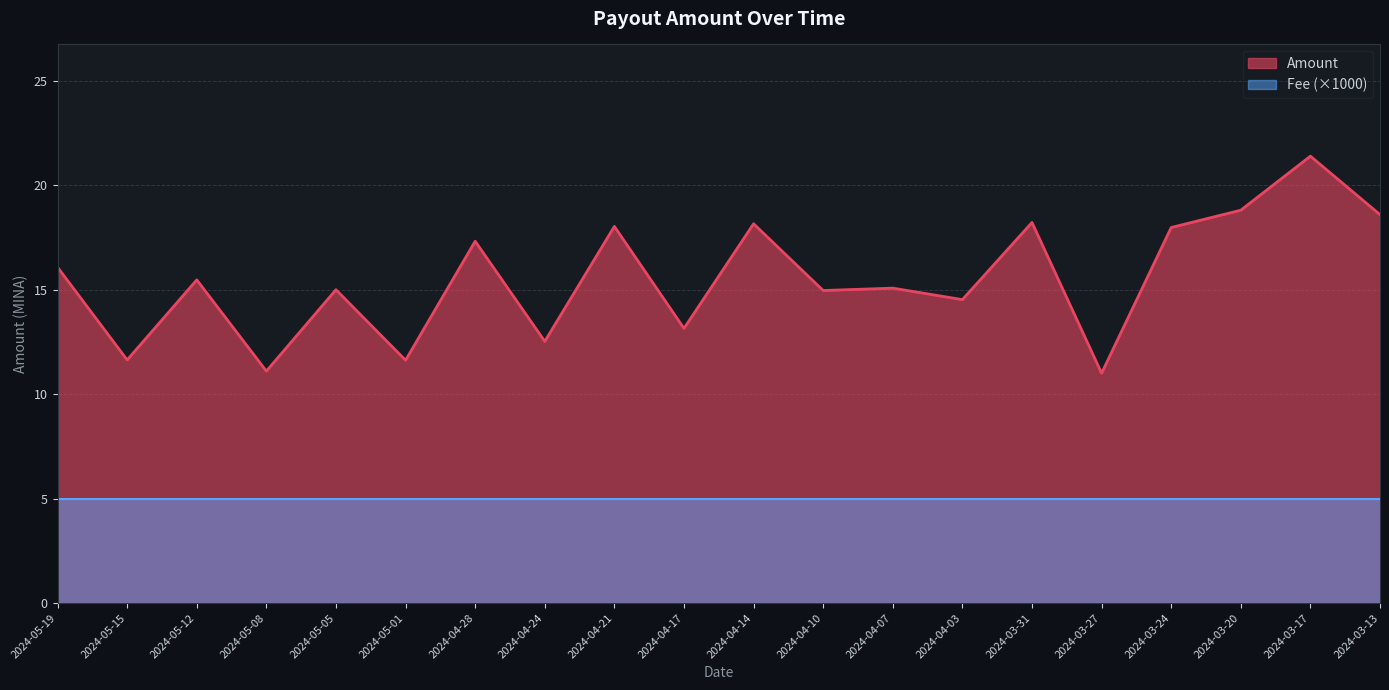

The value at 2024-04-21 is 26.4. True or false?

False